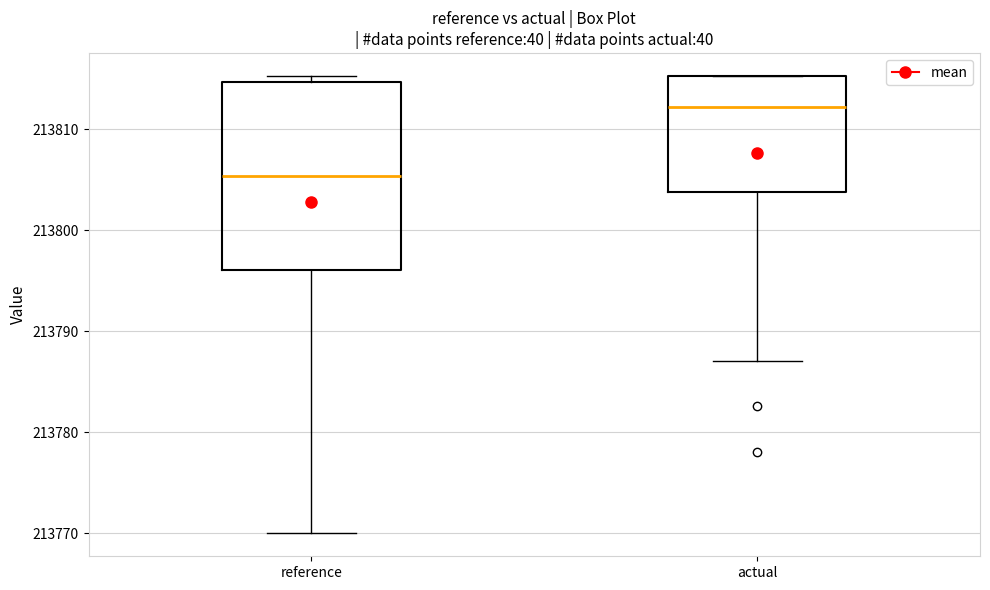

Which box's median line is the lowest?

reference